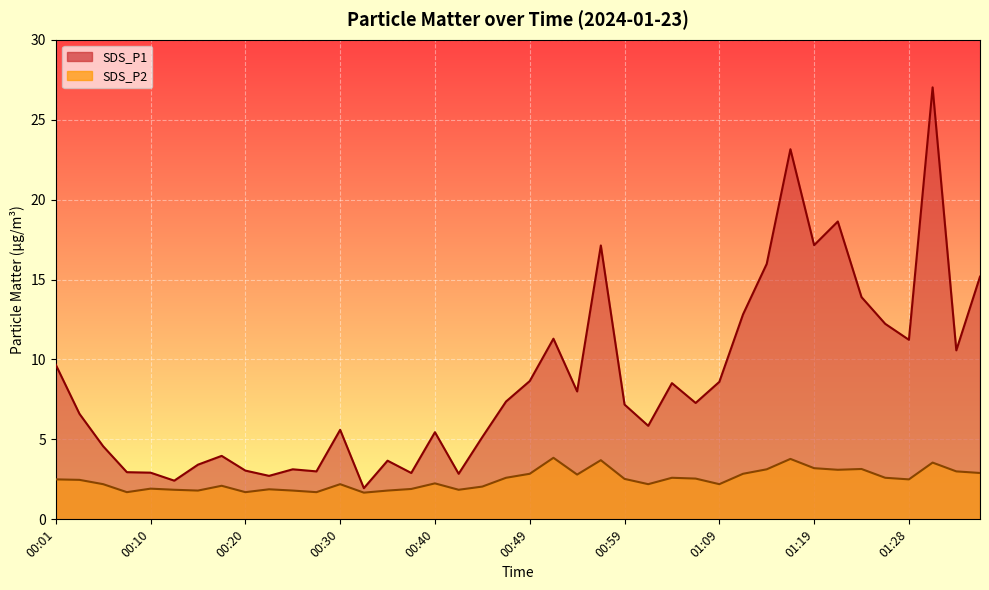

Reading left to right, transcribe all the data shown in this chart.

SDS_P1: 00:01=9.7	00:03=6.6	00:05=4.6	00:08=3.0	00:10=2.9	00:13=2.4	00:15=3.4	00:18=4.0	00:20=3.0	00:23=2.7	00:25=3.1	00:27=3.0	00:30=5.6	00:32=1.9	00:35=3.7	00:37=2.9	00:40=5.5	00:42=2.9	00:44=5.2	00:47=7.4	00:49=8.7	00:52=11.3	00:54=8.0	00:57=17.1	00:59=7.2	01:02=5.8	01:04=8.5	01:06=7.3	01:09=8.6	01:11=12.8	01:14=16.0	01:16=23.1	01:19=17.1	01:21=18.6	01:24=13.9	01:26=12.2	01:28=11.2	01:31=27.0	01:33=10.6	01:36=15.2
SDS_P2: 00:01=2.5	00:03=2.5	00:05=2.2	00:08=1.7	00:10=1.9	00:13=1.9	00:15=1.8	00:18=2.1	00:20=1.7	00:23=1.9	00:25=1.8	00:27=1.7	00:30=2.2	00:32=1.7	00:35=1.8	00:37=1.9	00:40=2.2	00:42=1.9	00:44=2.0	00:47=2.6	00:49=2.9	00:52=3.9	00:54=2.8	00:57=3.7	00:59=2.5	01:02=2.2	01:04=2.6	01:06=2.5	01:09=2.2	01:11=2.9	01:14=3.1	01:16=3.8	01:19=3.2	01:21=3.1	01:24=3.1	01:26=2.6	01:28=2.5	01:31=3.5	01:33=3.0	01:36=2.9